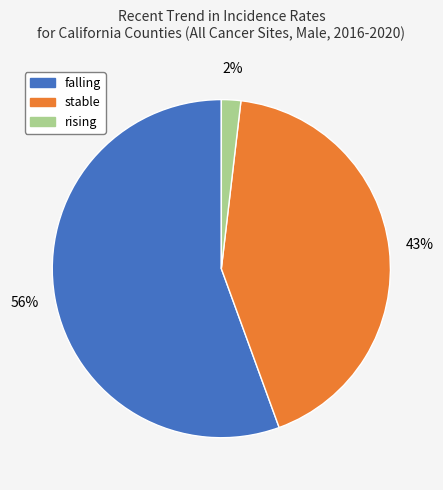

To the nearest percent, what is the difference between the rising and stable slice percentages?

41%